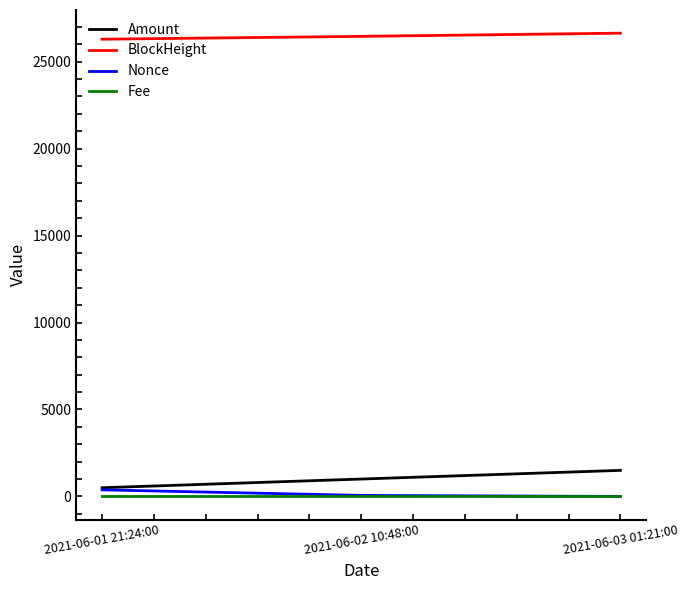

Is the value of Amount at 2021-06-02 10:48:00 greater than the value of BlockHeight at 2021-06-03 01:21:00?

No